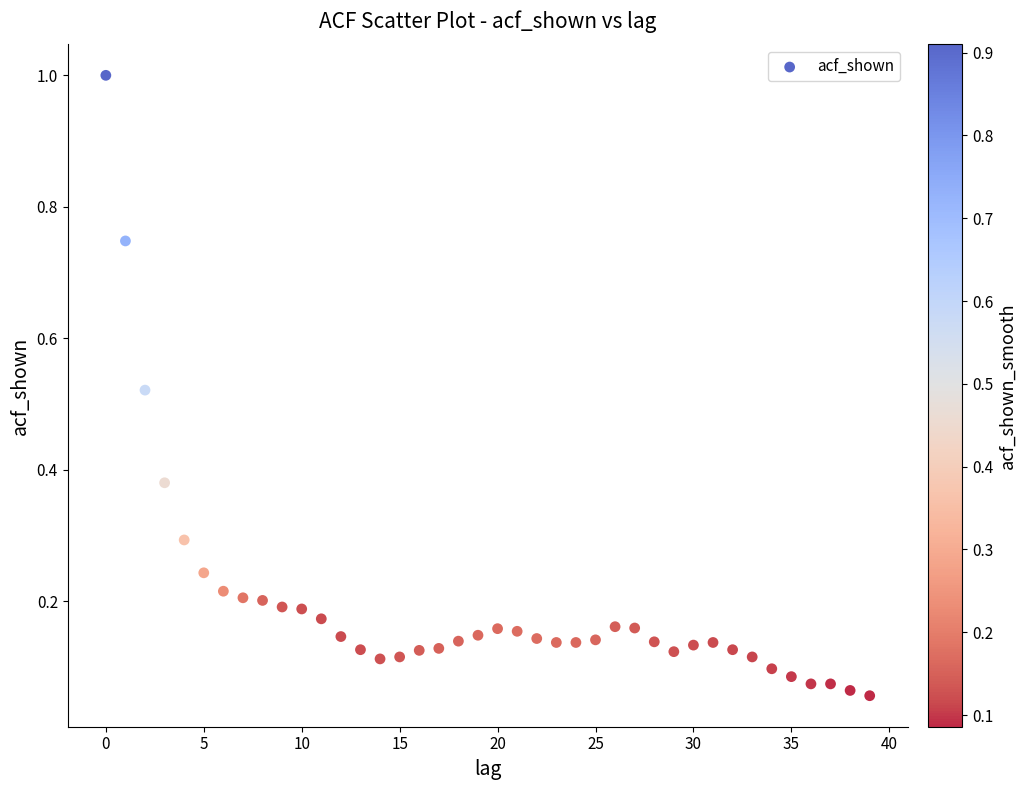

What is the range of Y values (max minus min)?

0.9